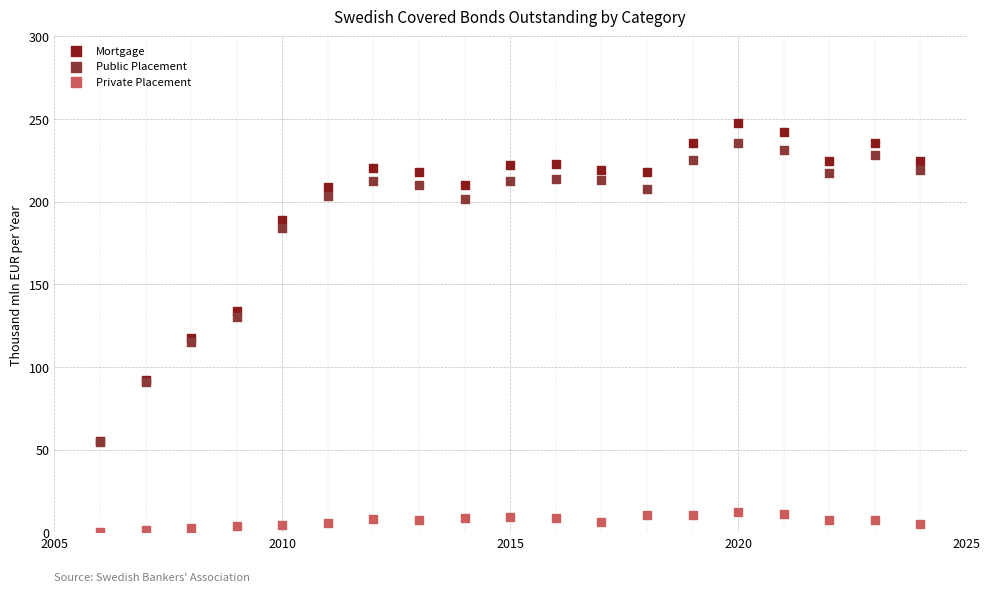

What are all the series names shown in the legend?

Mortgage, Public Placement, Private Placement